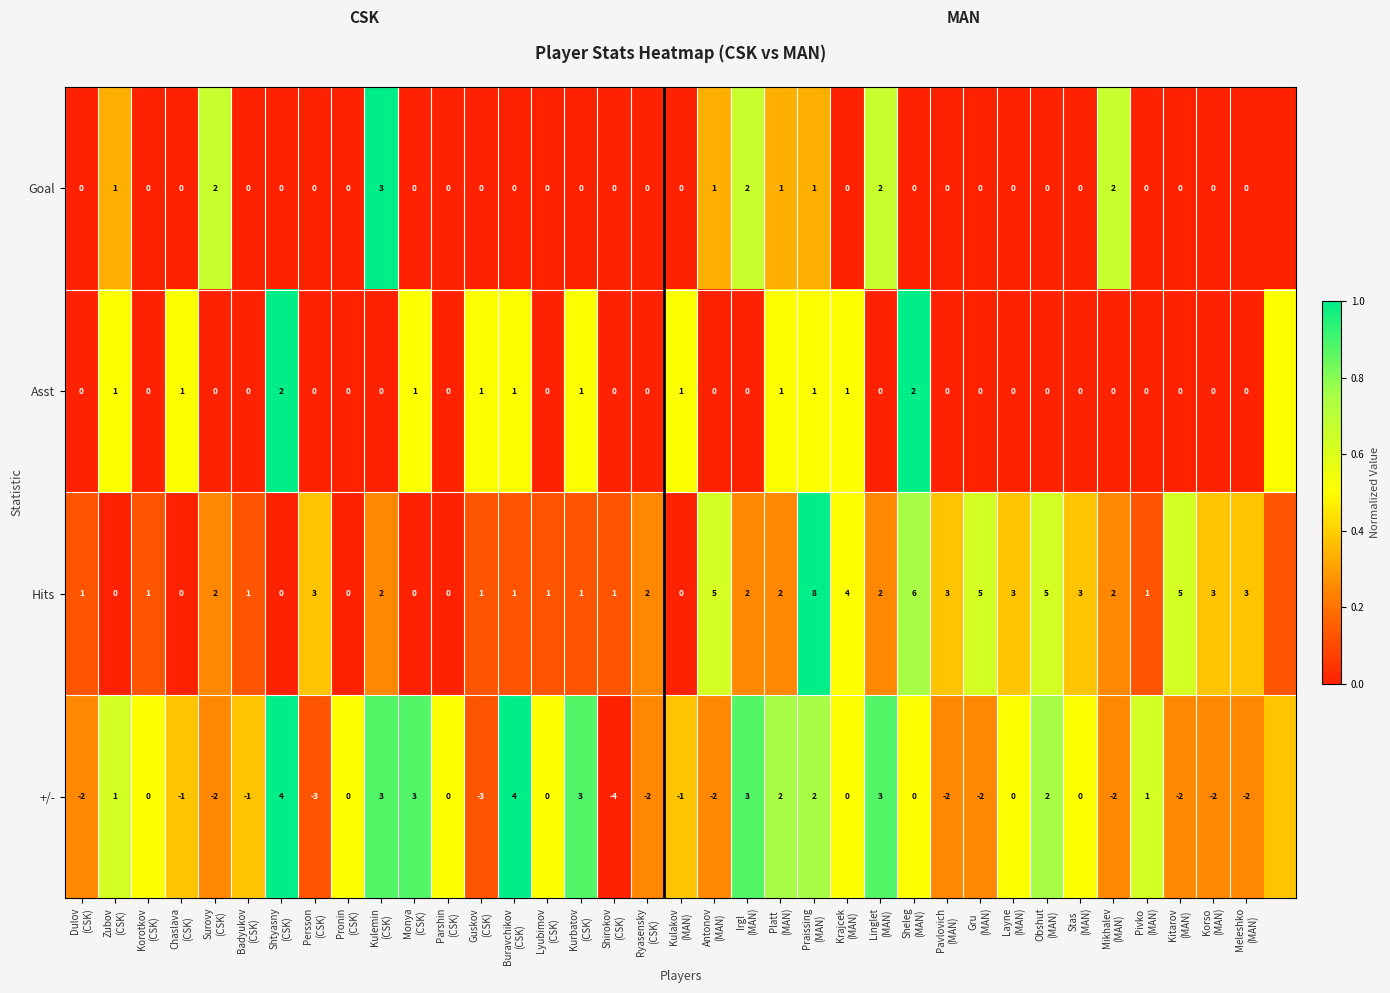

The Asst series shows 0.0 at Meleshko (MAN). True or false?

True